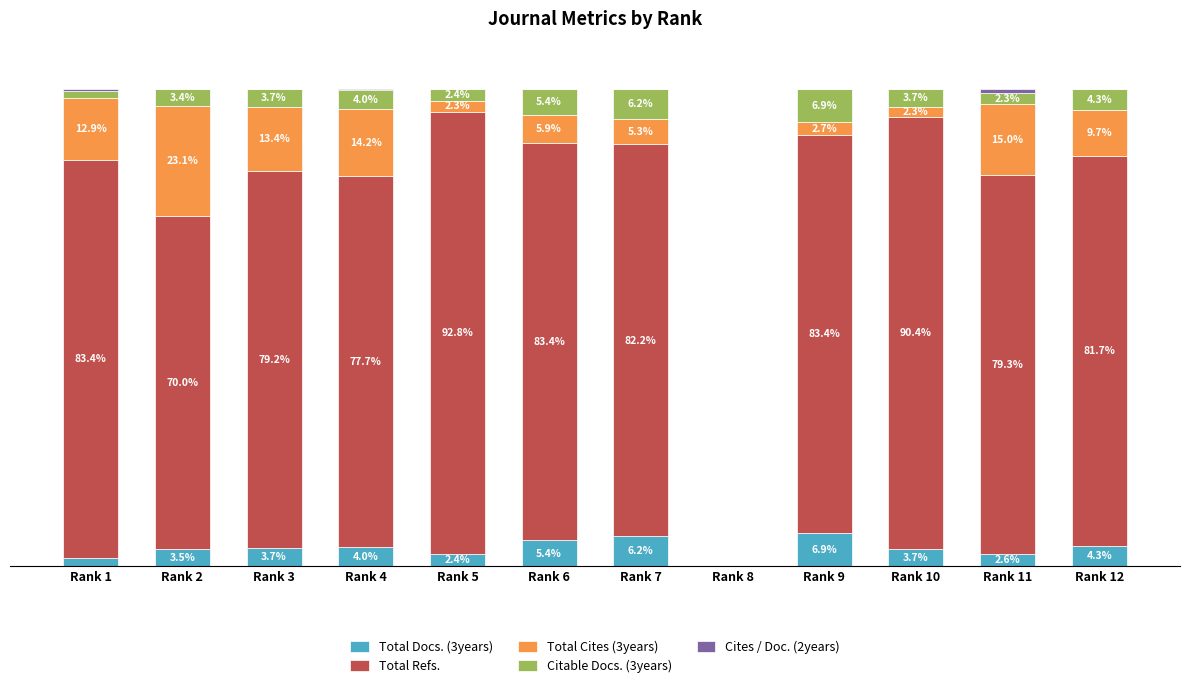

Which category has the highest value in the Total Docs. (3years) series?

Rank 9